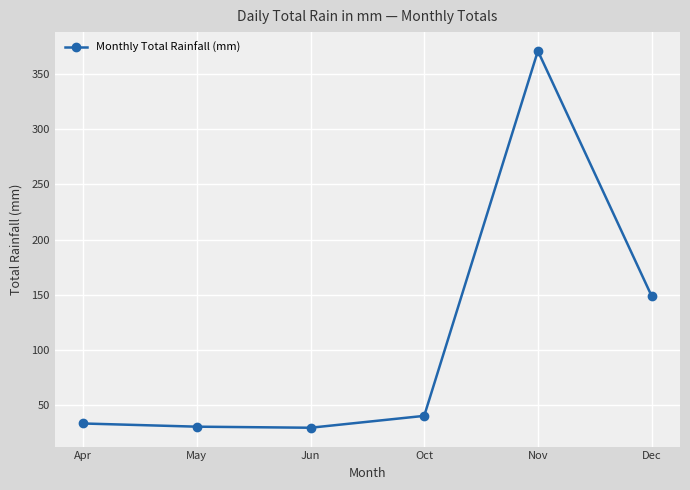

What is the average value?

109.1